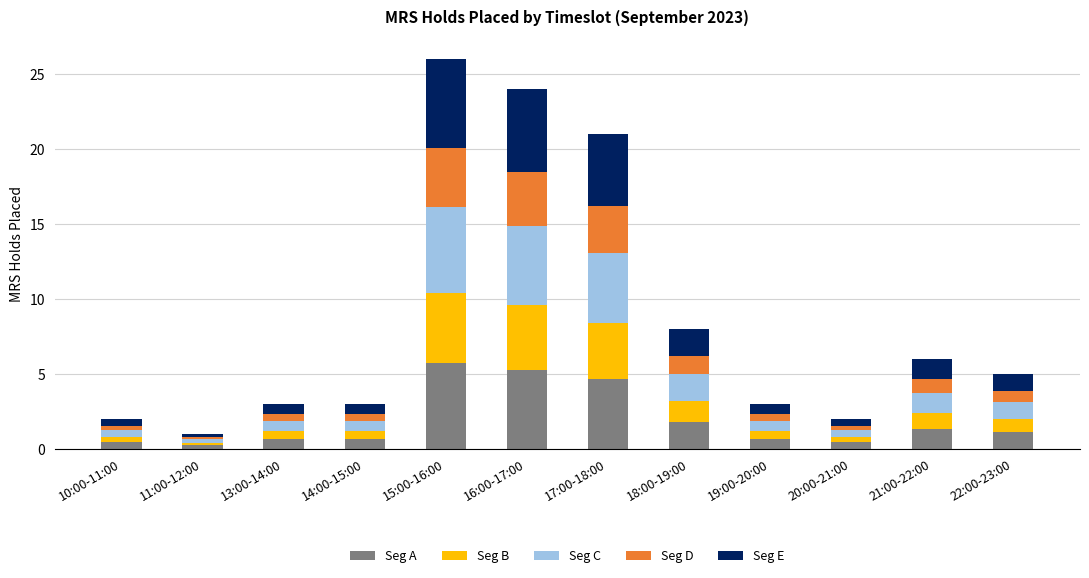

What is the total value across all series at 17:00-18:00?

21.0